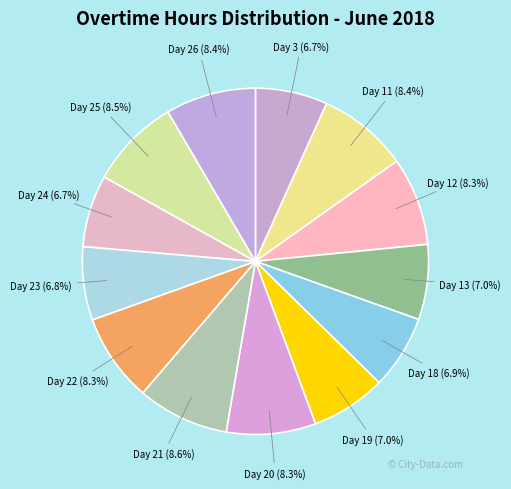

What is the ratio of the value at Day 18 to the value at Day 23?

1.0